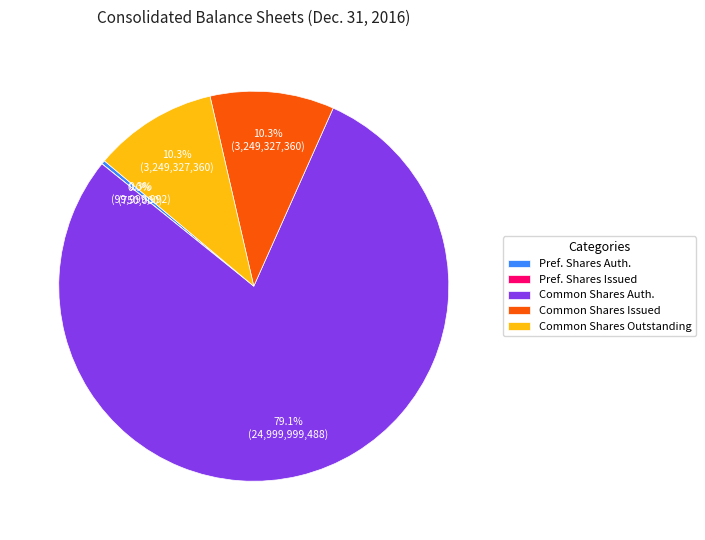

Is there a majority slice in this chart?

Yes